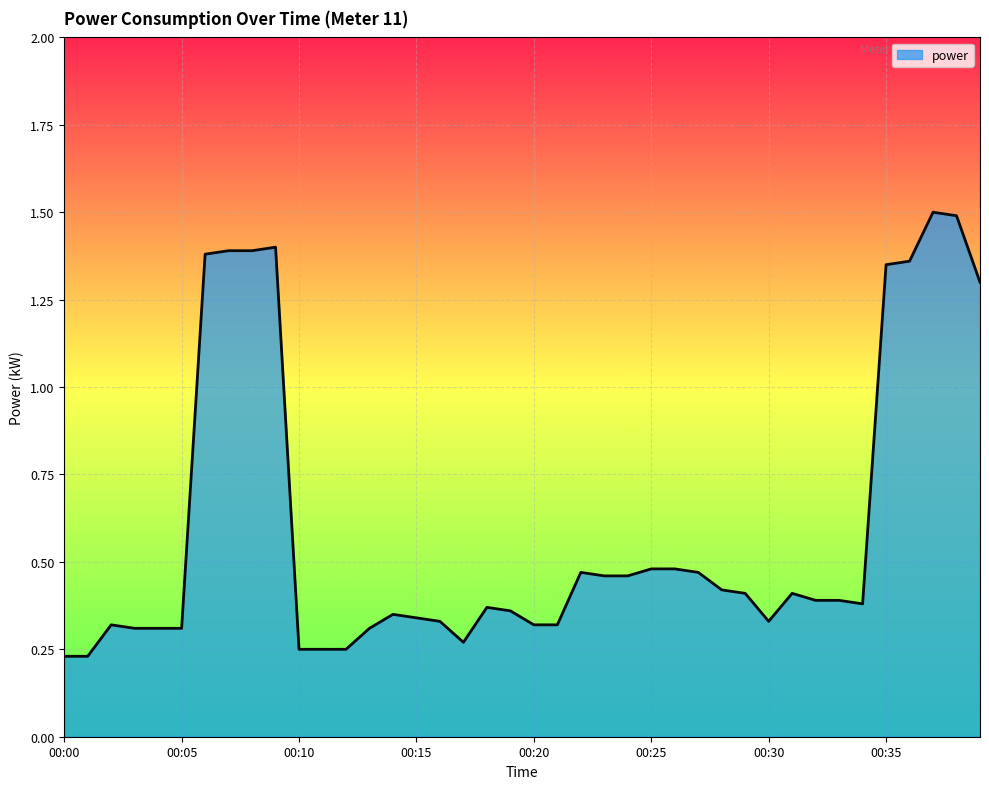

What is the maximum value shown in the chart?

1.5